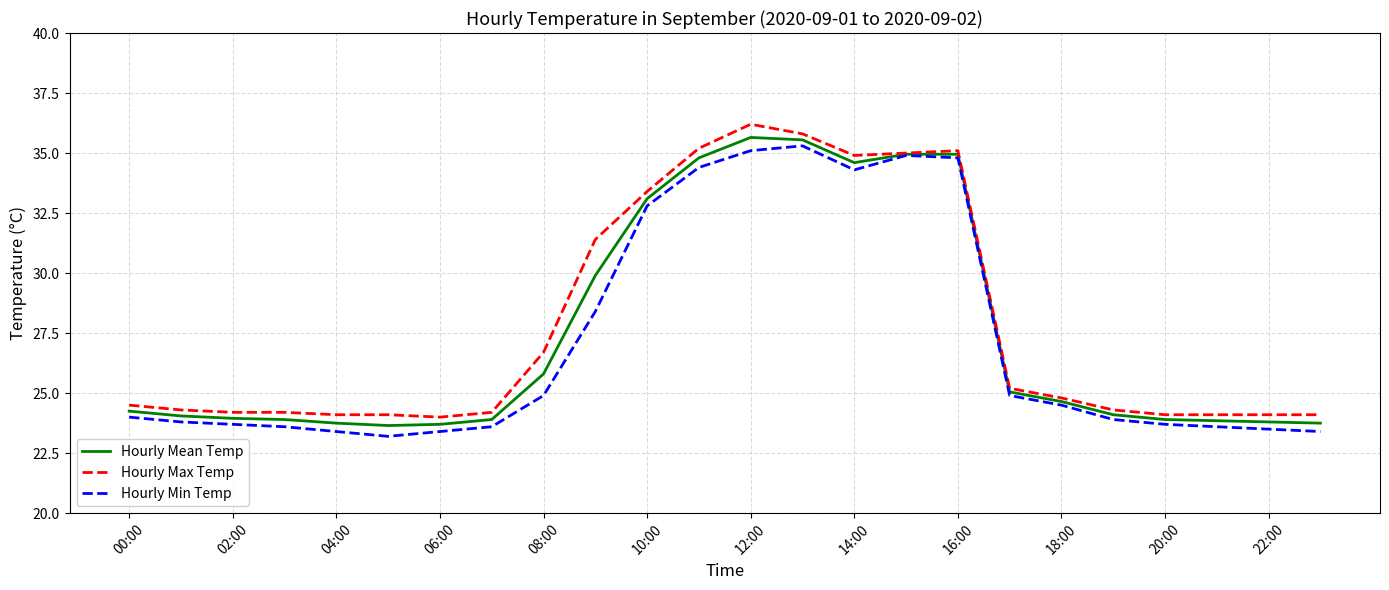

What is the maximum value shown in the chart?

36.2